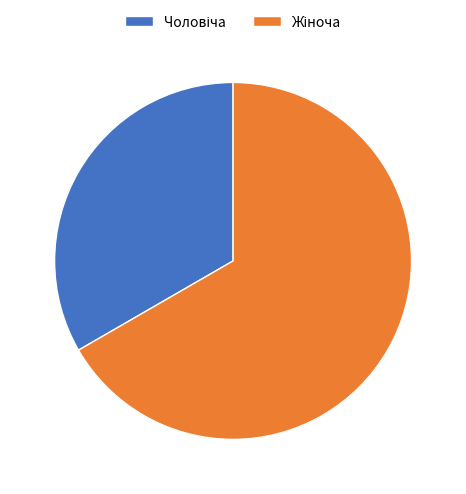

Is there a majority slice in this chart?

Yes